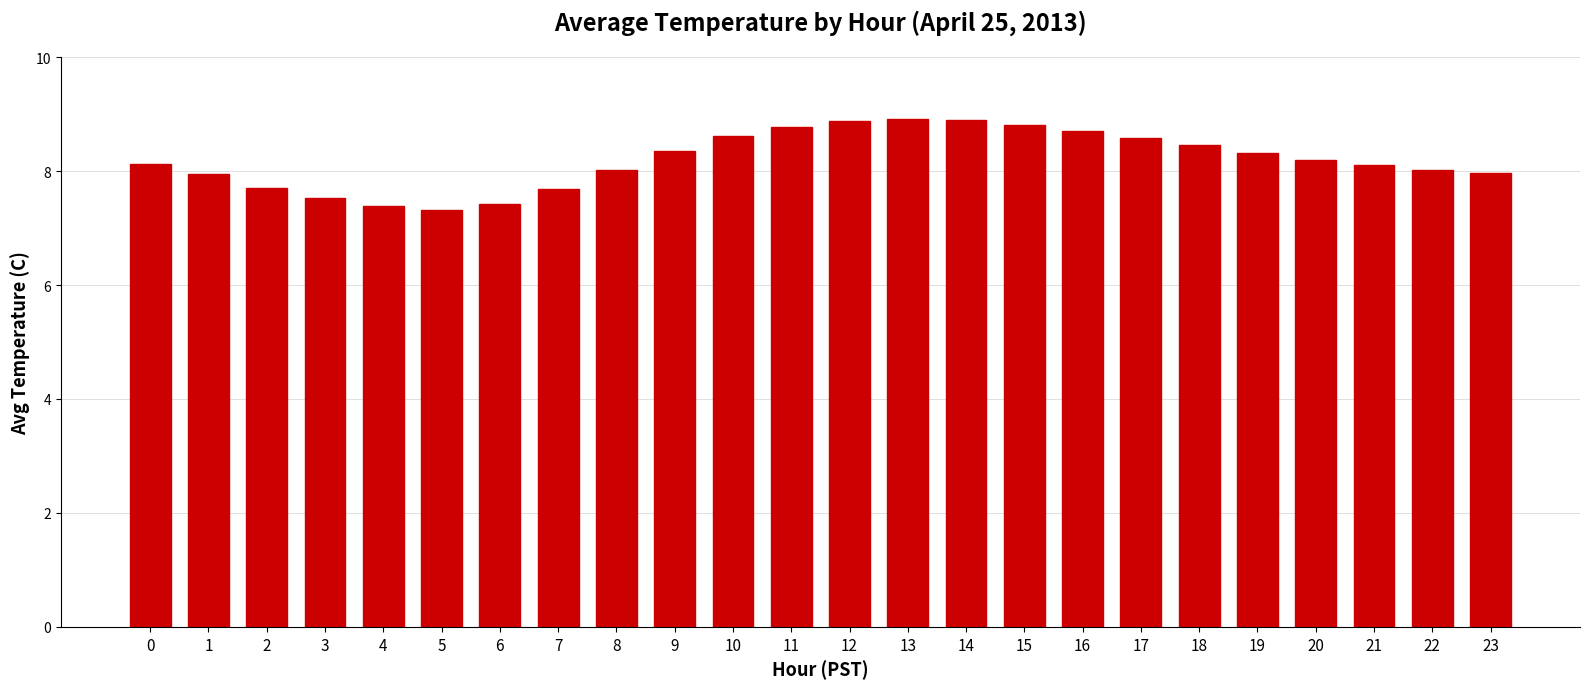

What is the change in value from 2 to 21?

+0.4